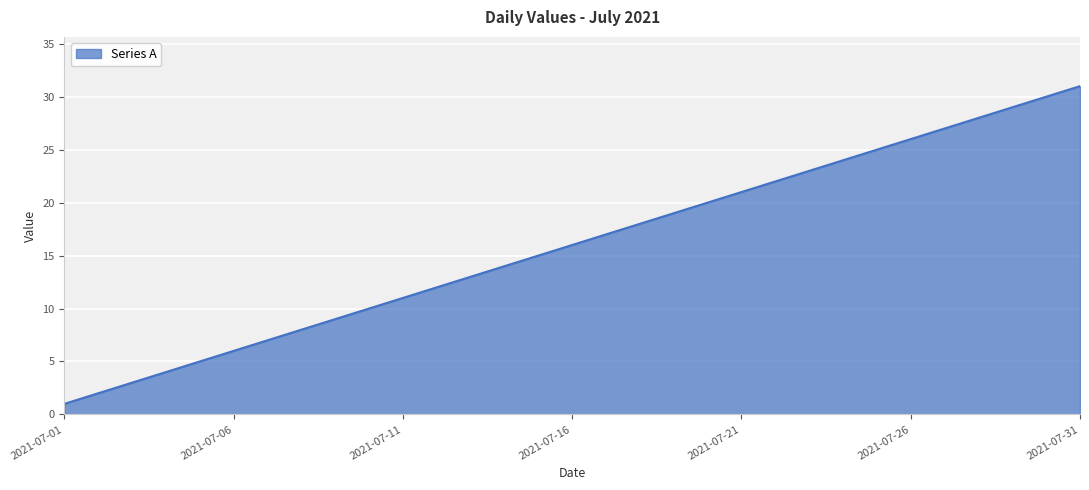

What is the greatest value displayed?

31